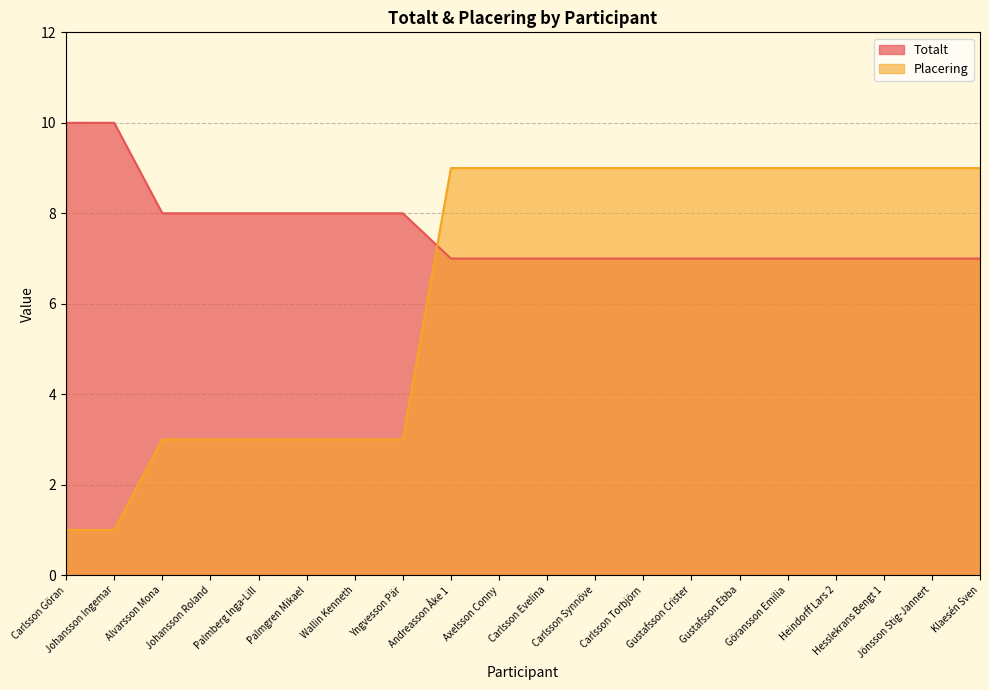

Reading right to left, transcribe all the data shown in this chart.

Totalt: Klaesén Sven=7	Jönsson Stig-Jannert=7	Hesslekrans Bengt 1=7	Heindorff Lars 2=7	Göransson Emilia=7	Gustafsson Ebba=7	Gustafsson Crister=7	Carlsson Torbjörn=7	Carlsson Synnöve=7	Carlsson Evelina=7	Axelsson Conny=7	Andreasson Åke 1=7	Yngvesson Pär=8	Wallin Kenneth=8	Palmgren Mikael=8	Palmberg Inga-Lill=8	Johansson Roland=8	Alvarsson Mona=8	Johansson Ingemar=10	Carlsson Göran=10
Placering: Klaesén Sven=9	Jönsson Stig-Jannert=9	Hesslekrans Bengt 1=9	Heindorff Lars 2=9	Göransson Emilia=9	Gustafsson Ebba=9	Gustafsson Crister=9	Carlsson Torbjörn=9	Carlsson Synnöve=9	Carlsson Evelina=9	Axelsson Conny=9	Andreasson Åke 1=9	Yngvesson Pär=3	Wallin Kenneth=3	Palmgren Mikael=3	Palmberg Inga-Lill=3	Johansson Roland=3	Alvarsson Mona=3	Johansson Ingemar=1	Carlsson Göran=1